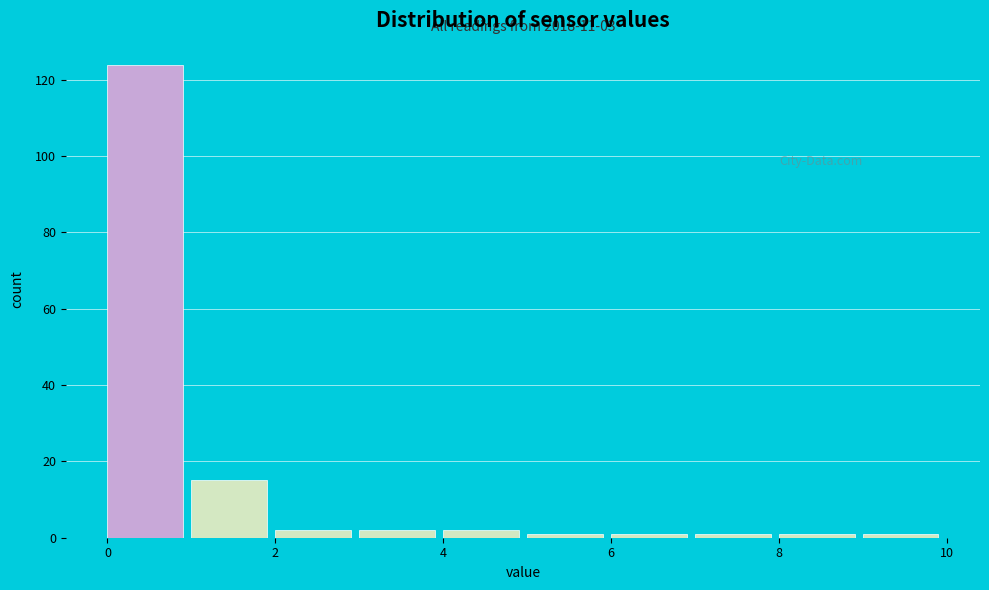

Over which range of the x-axis is the bar tallest?

0 to 1